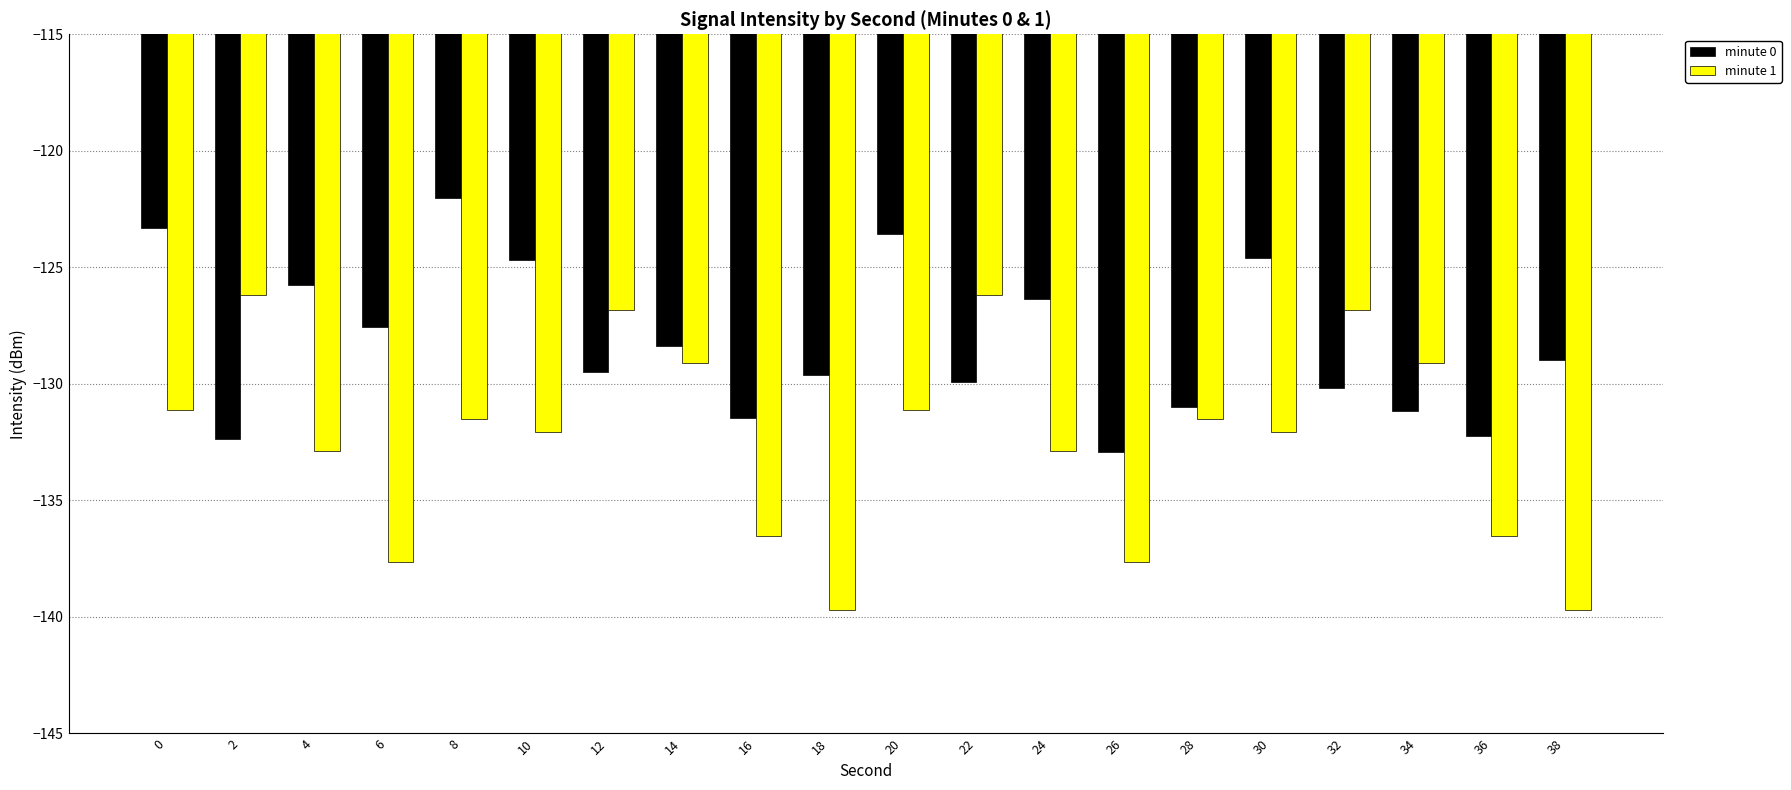

What is the value of the minute 1 bar at the 5th from the left?

-131.5